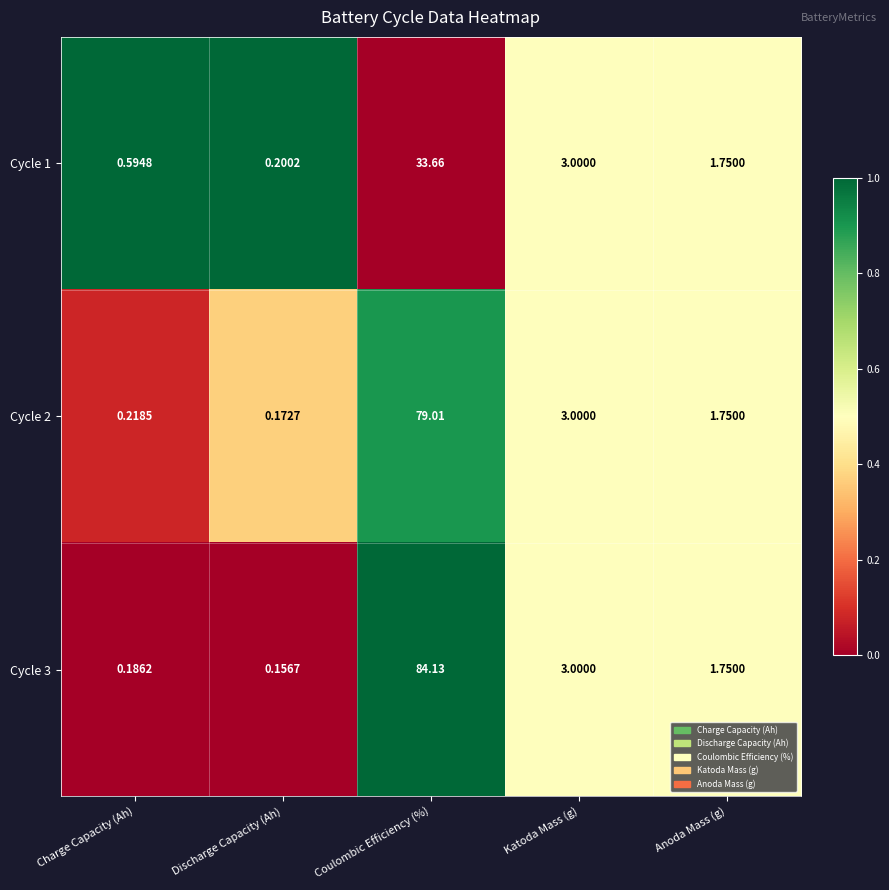

Which category has the highest value in the Cycle 2 series?

Coulombic Efficiency (%)